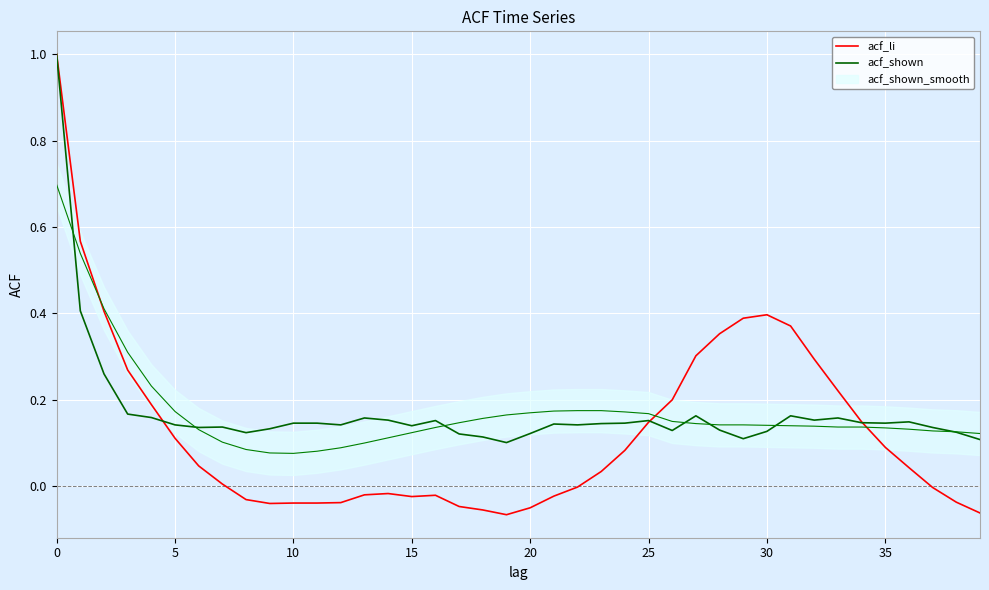

True or false: acf_li has a value of -0.0 at 15.

True